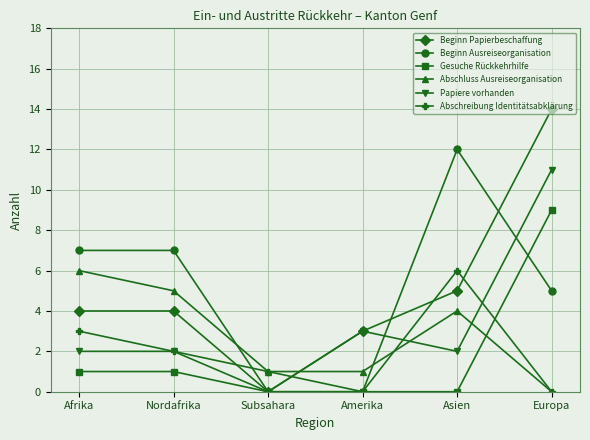

At which category does the chart reach its peak across all series?

Europa